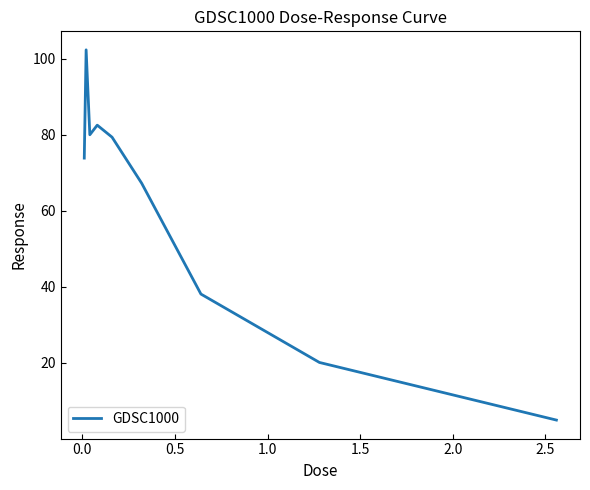

What is the greatest value displayed?

102.4